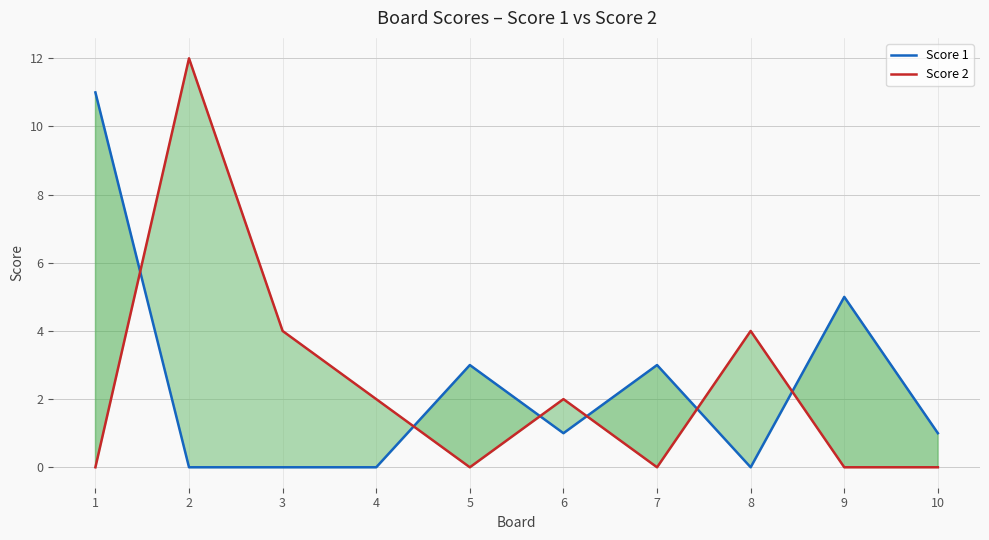

What is the greatest value displayed?

12